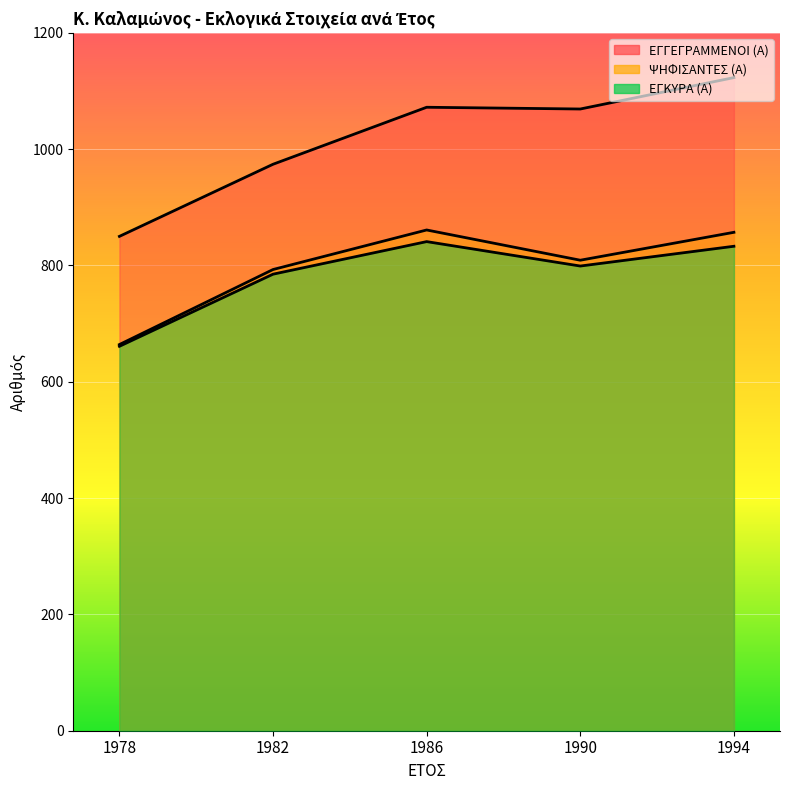

How many lines are shown in the chart?

3